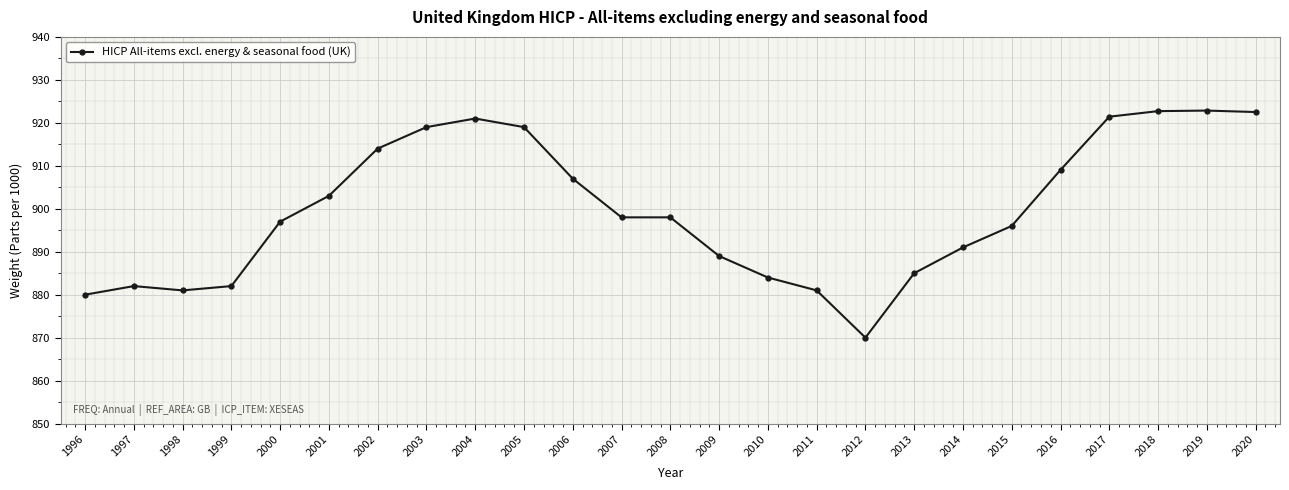

What is the difference between the second highest and minimum values?

52.7